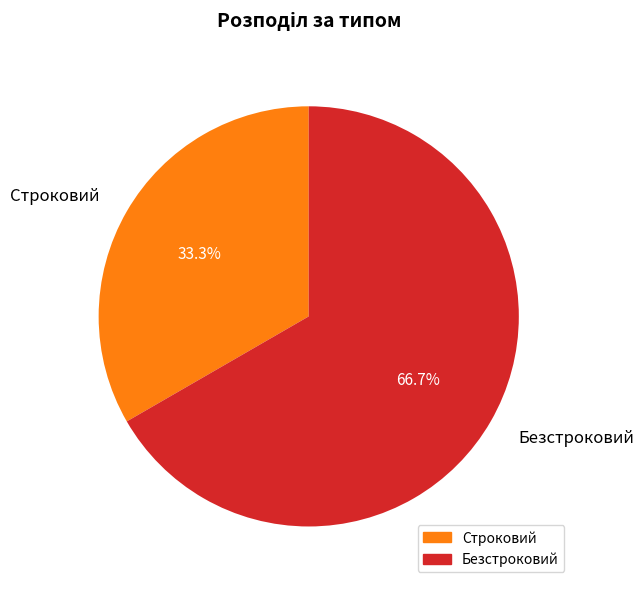

Which category accounts for the majority?

Безстроковий